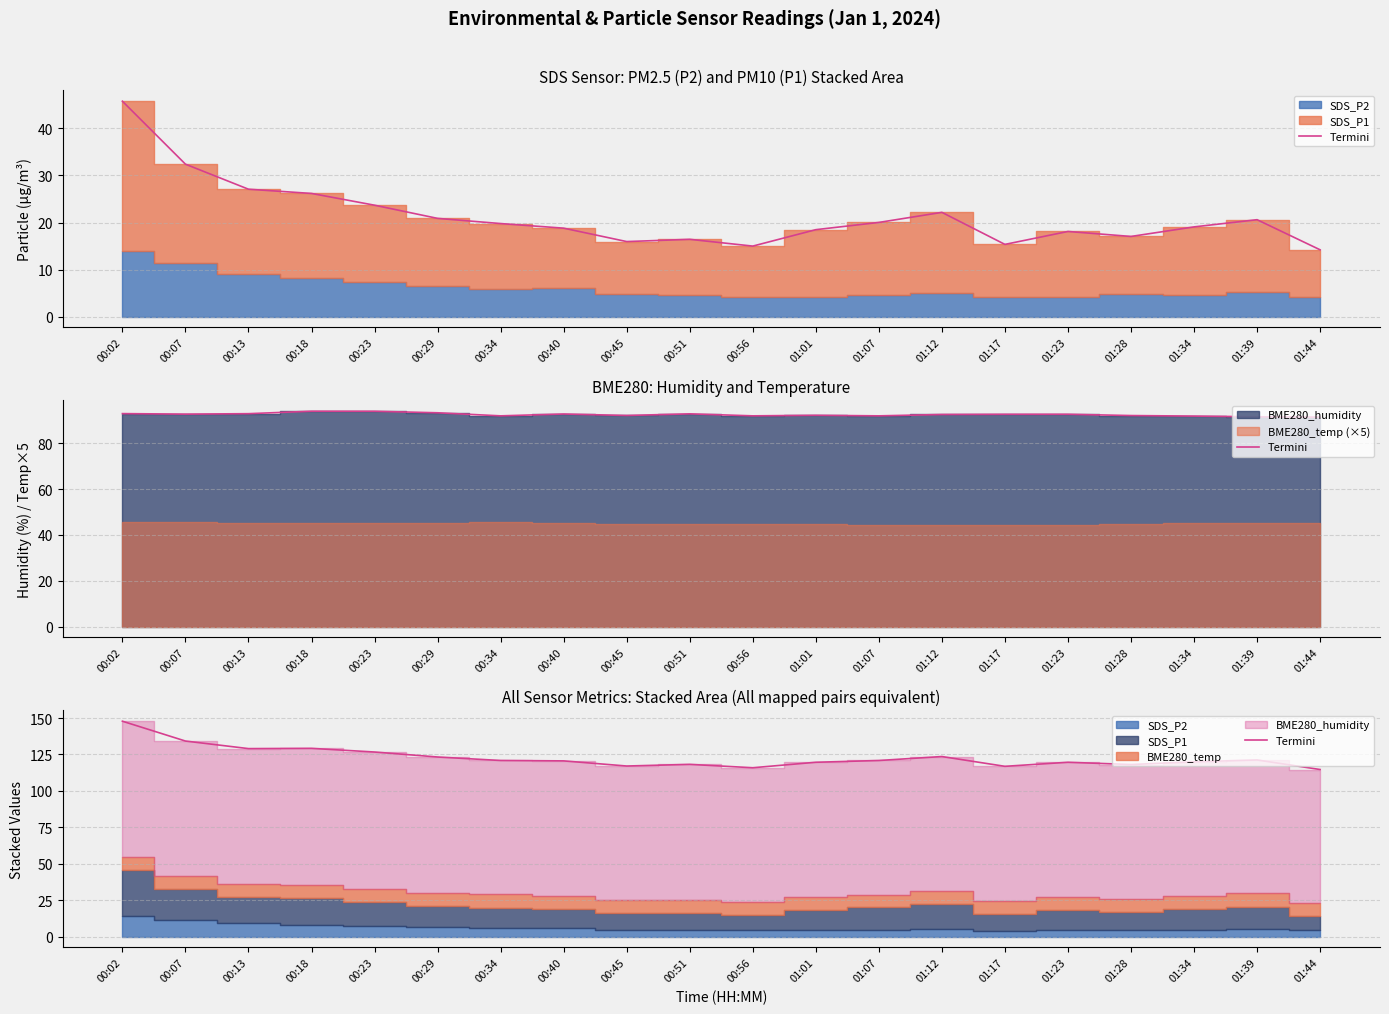

What is the difference between the maximum and minimum values?

33.2